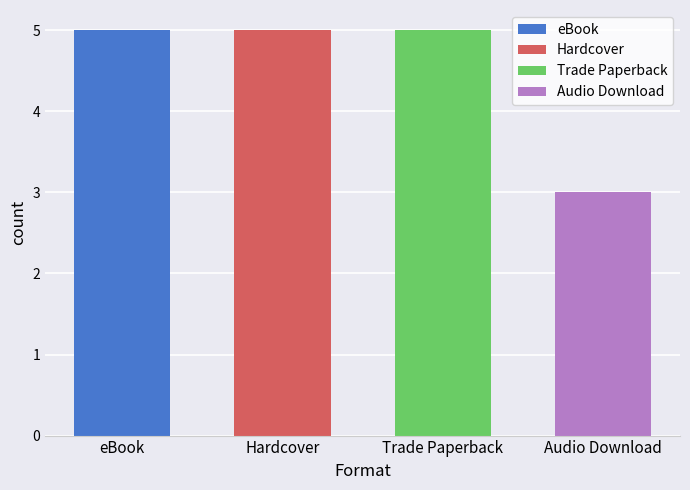

Where is the data nearest to the value 3?

Audio Download